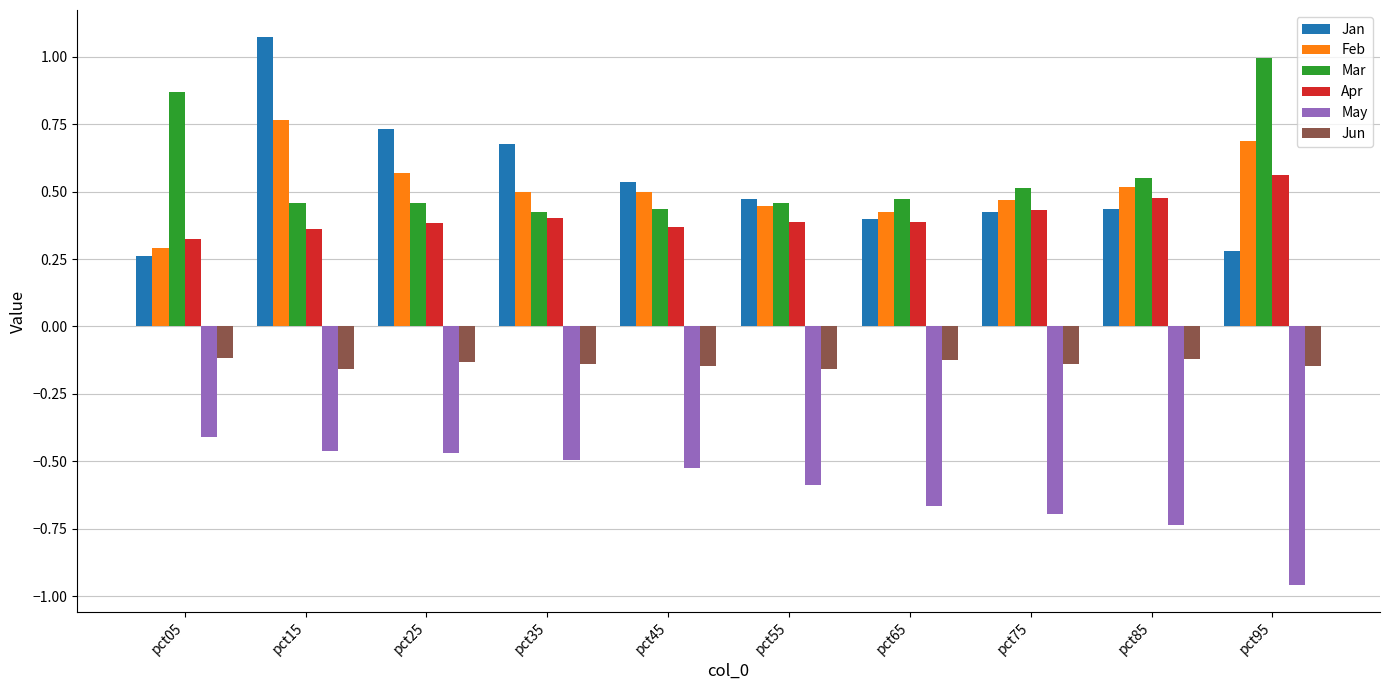

List the series in order of their peak value, highest first.

Jan, Mar, Feb, Apr, Jun, May